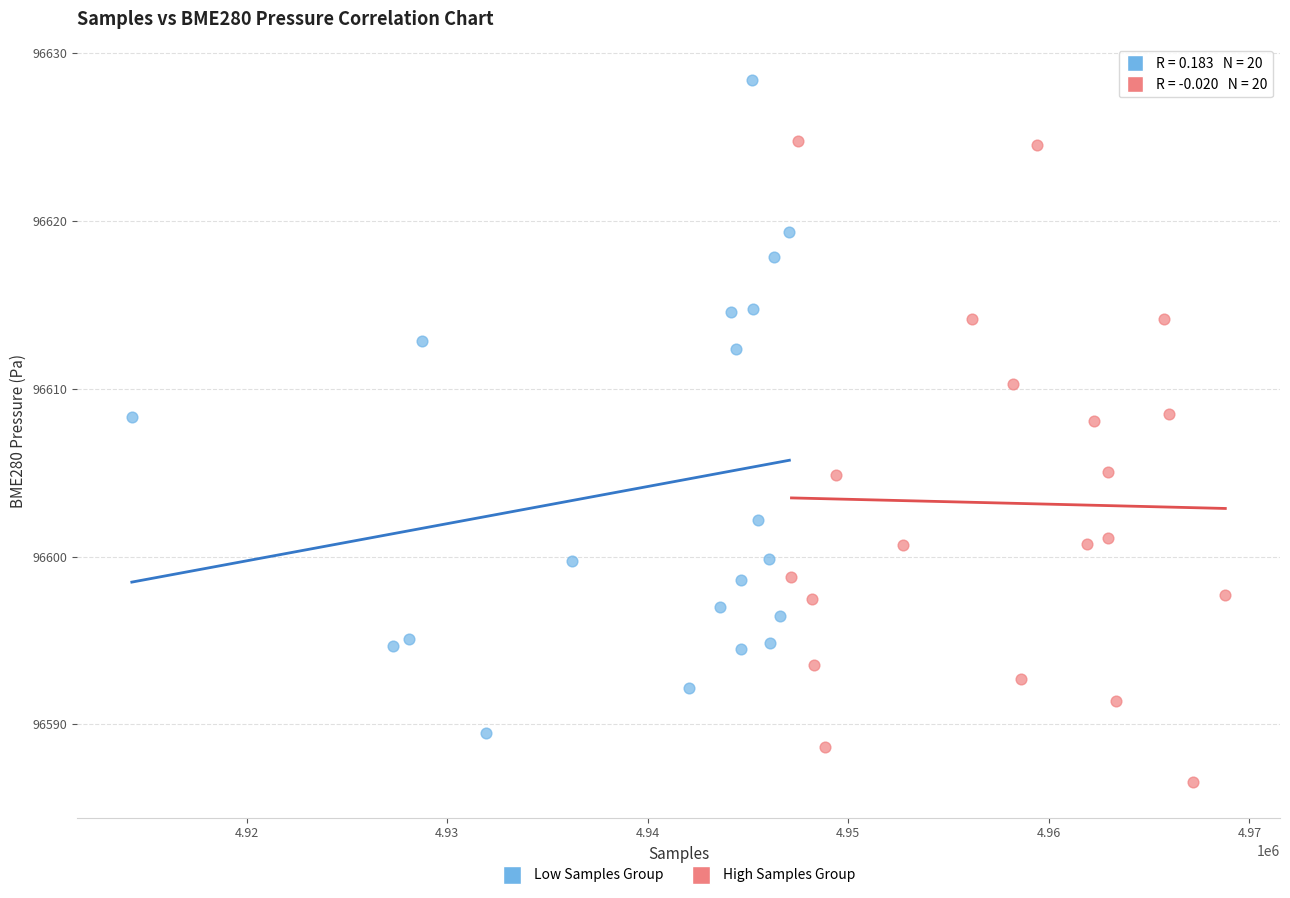

Which series contains the highest Y value?

Low Samples Group